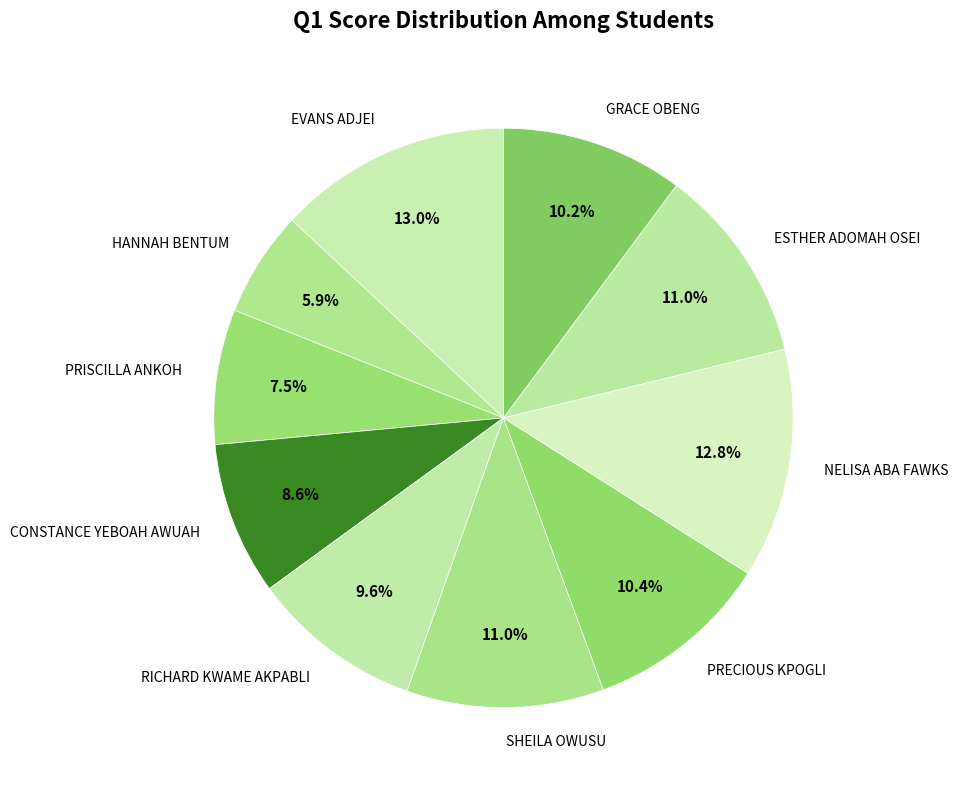

What is the total percentage of RICHARD KWAME AKPABLI and GRACE OBENG?

19.8%